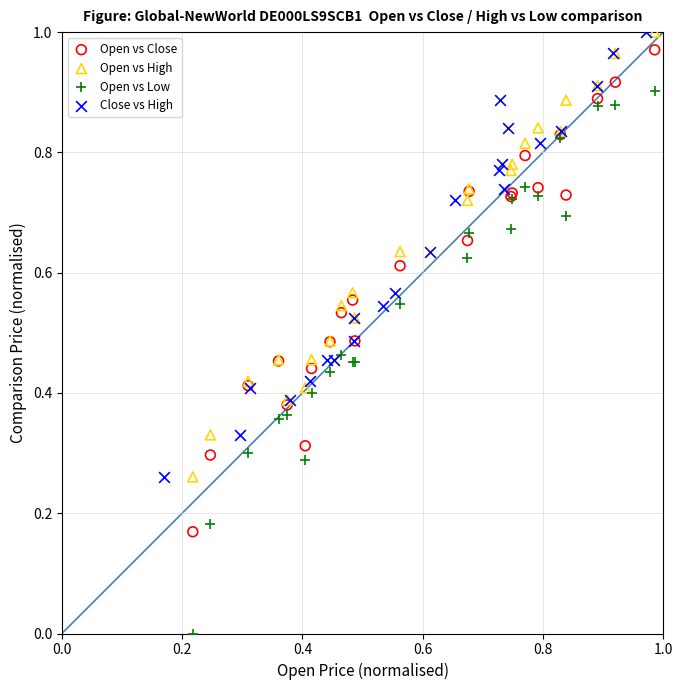

Which series has the largest Y range (max minus min)?

Open vs Low